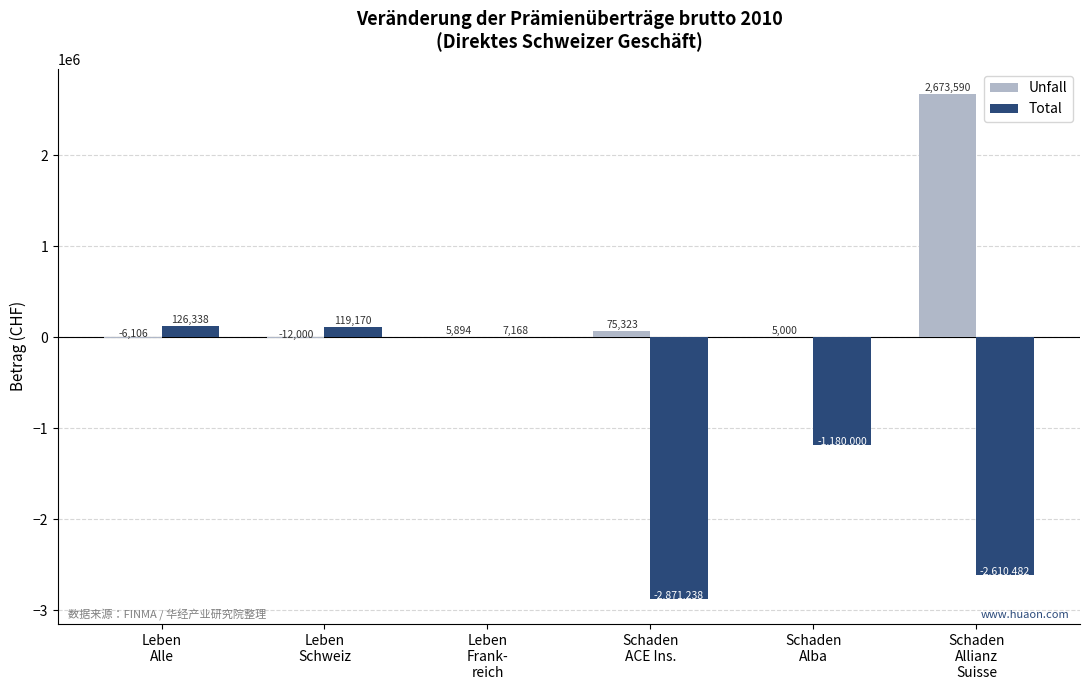

Are the bars horizontal?

No